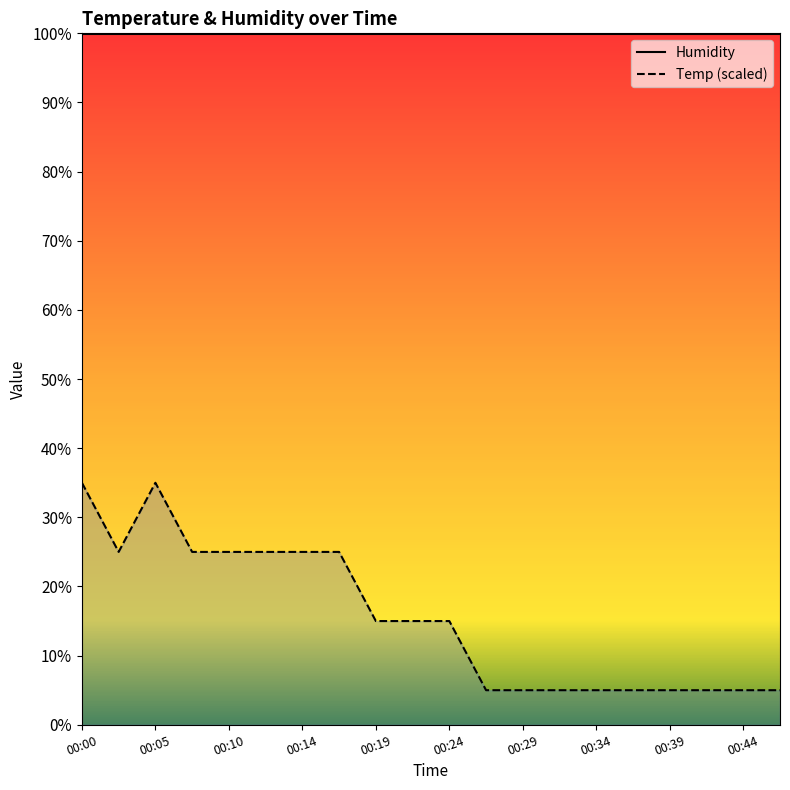

At which category is the sum across all series the highest?

00:00